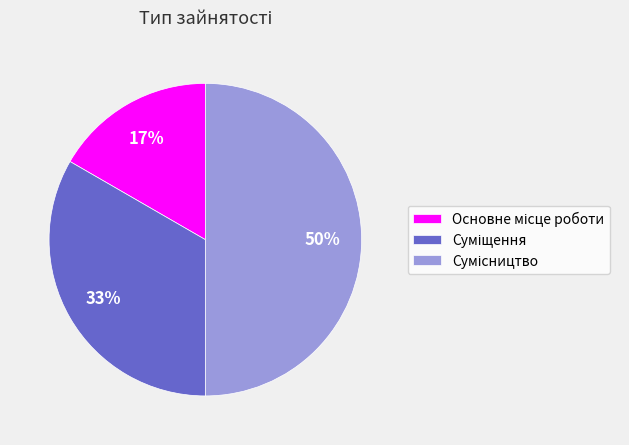

To the nearest percent, what is the difference between the largest and smallest slice percentages?

33%